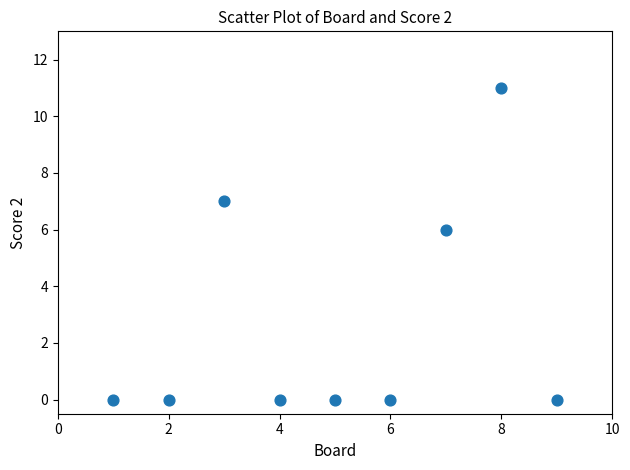

What is the range of Y values (max minus min)?

11